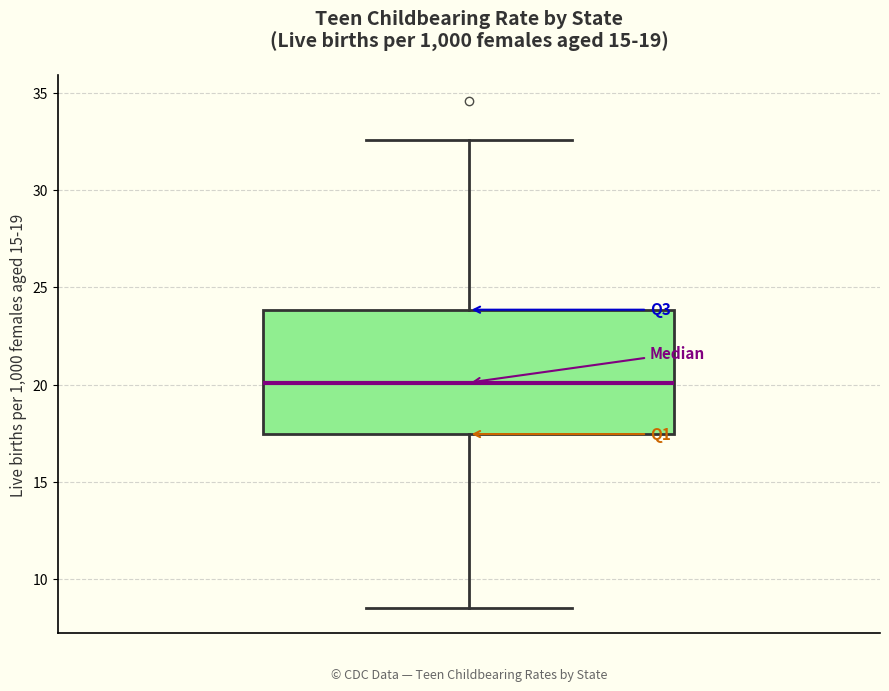

Transcribe this box plot: give where the median line is, the range the box spans, and where the two whiskers end, as read against the y-axis. The values are not printed on the chart, so give them approximately, as read against the axis.

median 20.0, box 17.5 to 24.0, whiskers 8.5 to 32.5